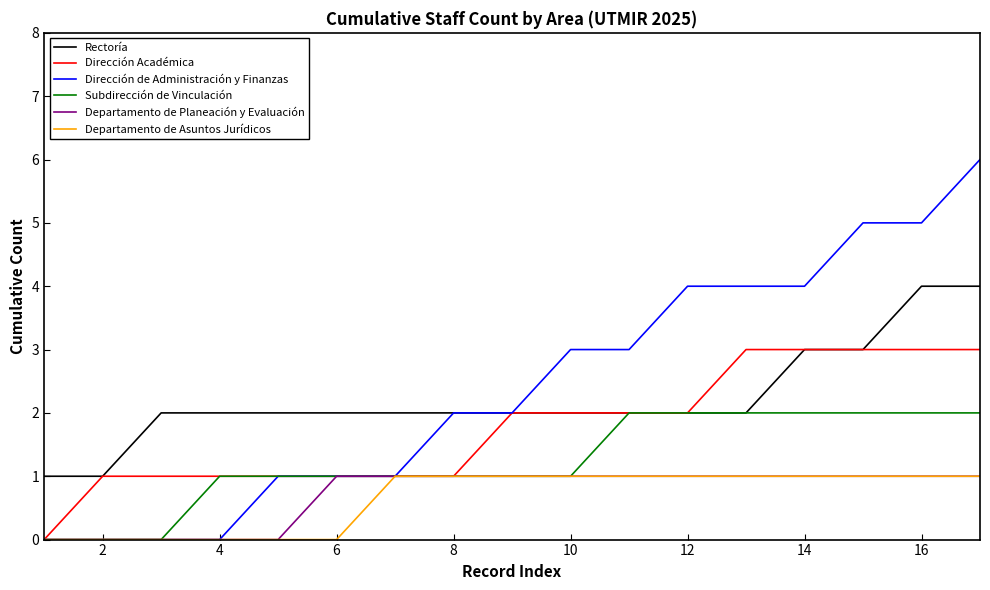

Reading left to right, transcribe all the data shown in this chart.

Rectoría: 1	1	2	2	2	2	2	2	2	2	2	2	2	3	3	4	4
Dirección Académica: 0	1	1	1	1	1	1	1	2	2	2	2	3	3	3	3	3
Dirección de Administración y Finanzas: 0	0	0	0	1	1	1	2	2	3	3	4	4	4	5	5	6
Subdirección de Vinculación: 0	0	0	1	1	1	1	1	1	1	2	2	2	2	2	2	2
Departamento de Planeación y Evaluación: 0	0	0	0	0	1	1	1	1	1	1	1	1	1	1	1	1
Departamento de Asuntos Jurídicos: 0	0	0	0	0	0	1	1	1	1	1	1	1	1	1	1	1